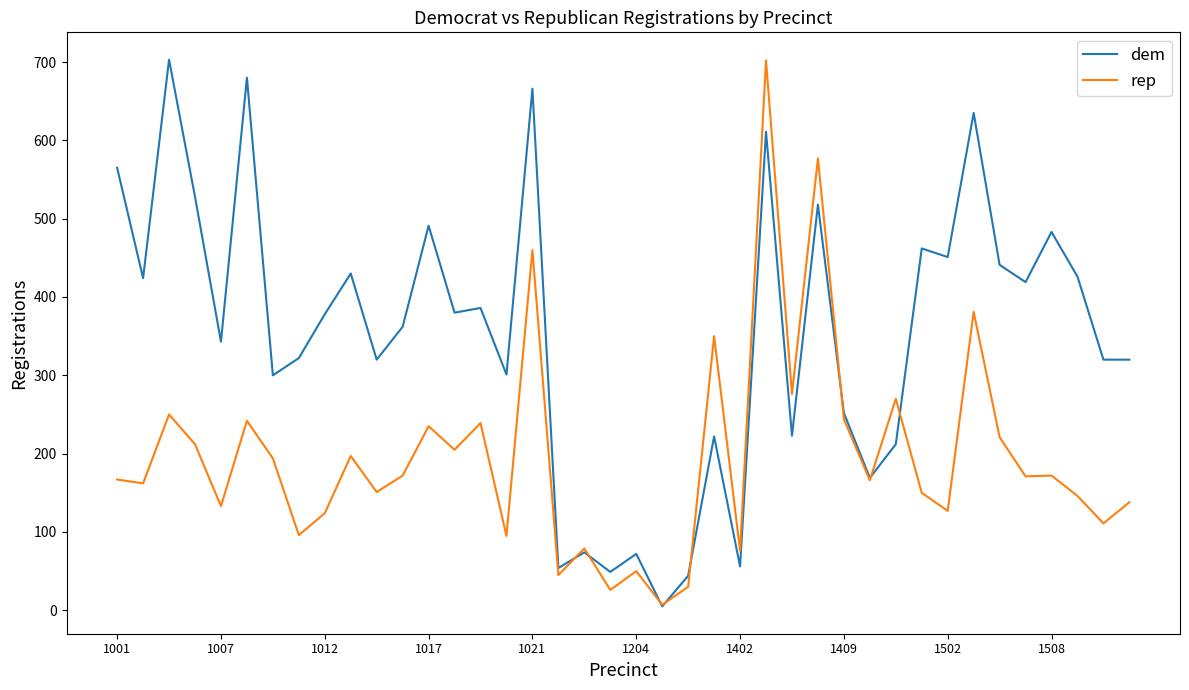

What is the greatest value displayed?

703